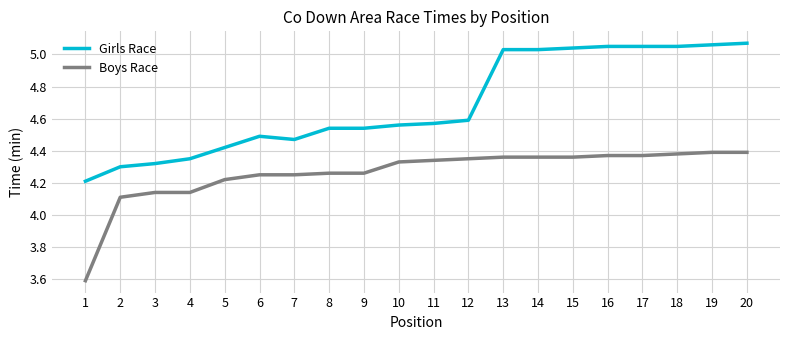

Which series has the largest range (max minus min)?

Girls Race